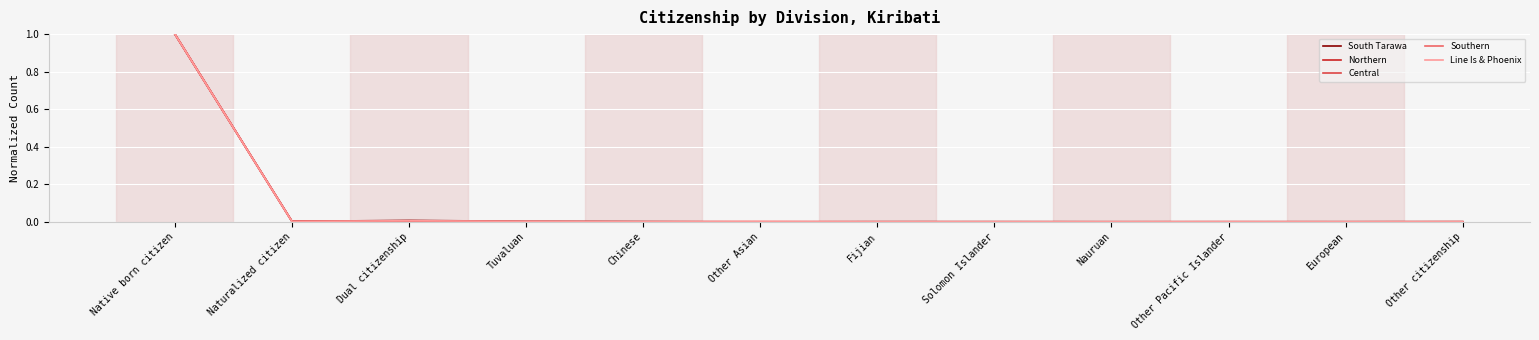

At which category is the sum across all series the highest?

Native born citizen